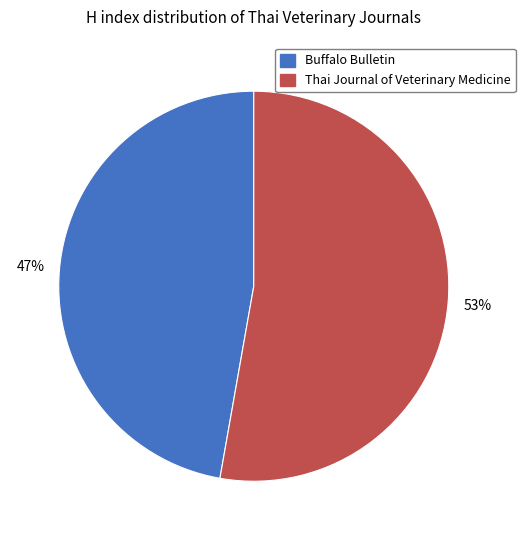

Count the number of slices in the pie.

2